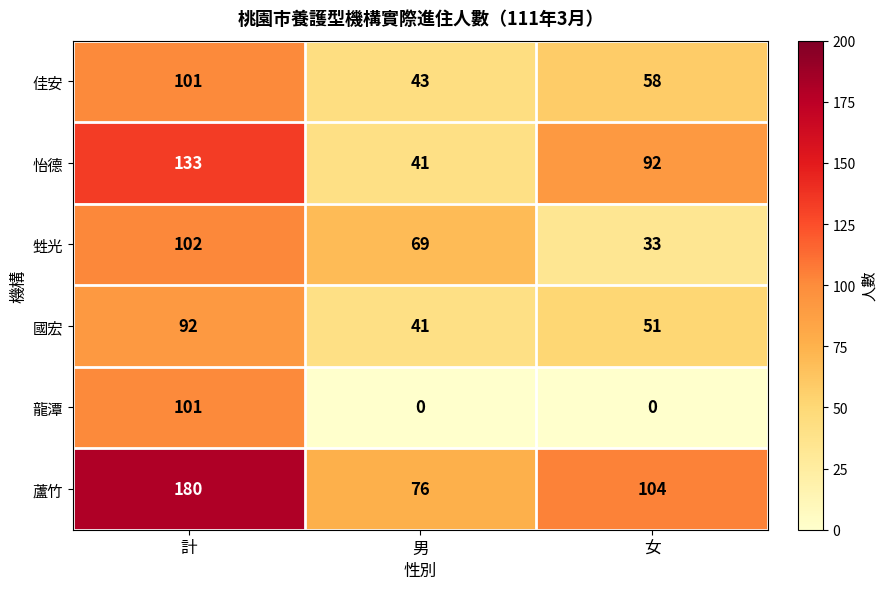

How many distinct data groups are displayed?

6